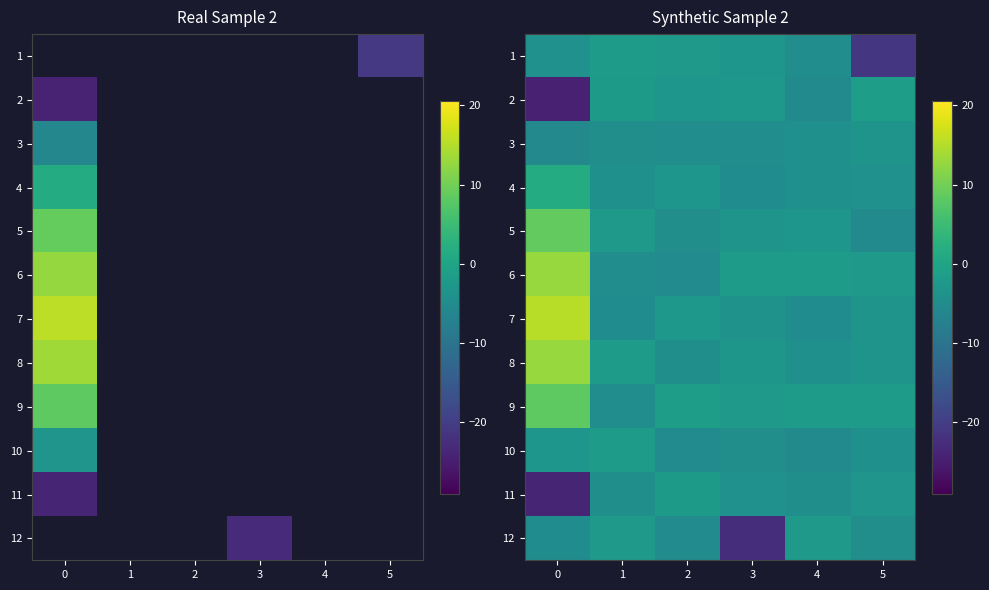

The value of 2 at 4 is -5.3. True or false?

True